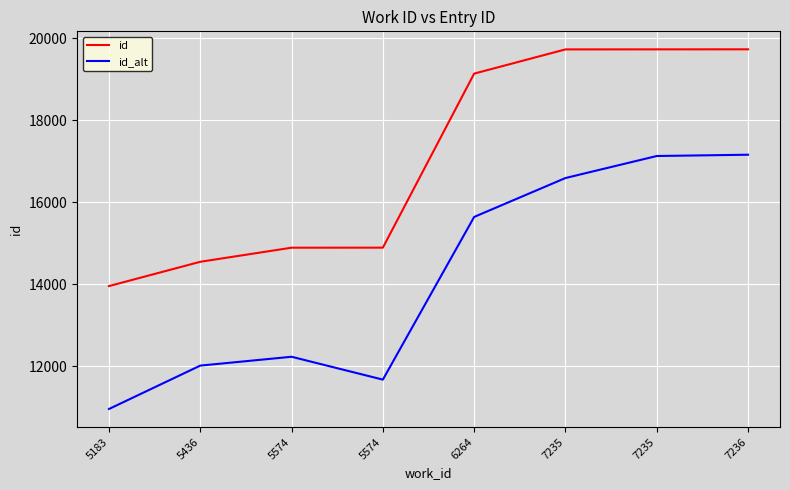

What is the total value across all series at 7235?

36322.3